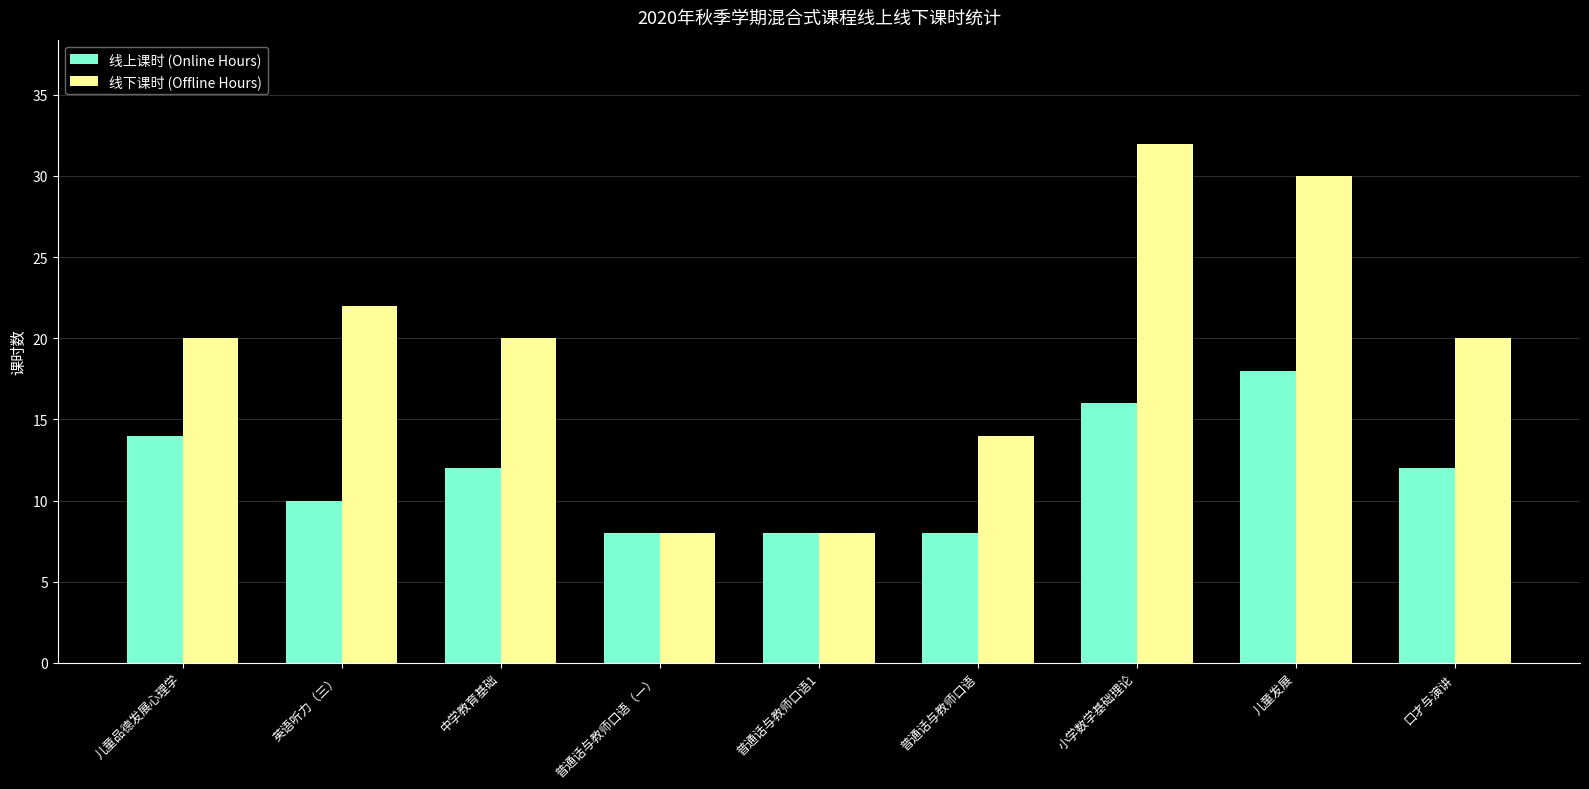

Reading left to right, what are all the values shown in this chart?

线上课时 (Online Hours): 儿童品德发展心理学=14	英语听力（三）=10	中学教育基础=12	普通话与教师口语（一）=8	普通话与教师口语1=8	普通话与教师口语=8	小学数学基础理论=16	儿童发展=18	口才与演讲=12
线下课时 (Offline Hours): 儿童品德发展心理学=20	英语听力（三）=22	中学教育基础=20	普通话与教师口语（一）=8	普通话与教师口语1=8	普通话与教师口语=14	小学数学基础理论=32	儿童发展=30	口才与演讲=20